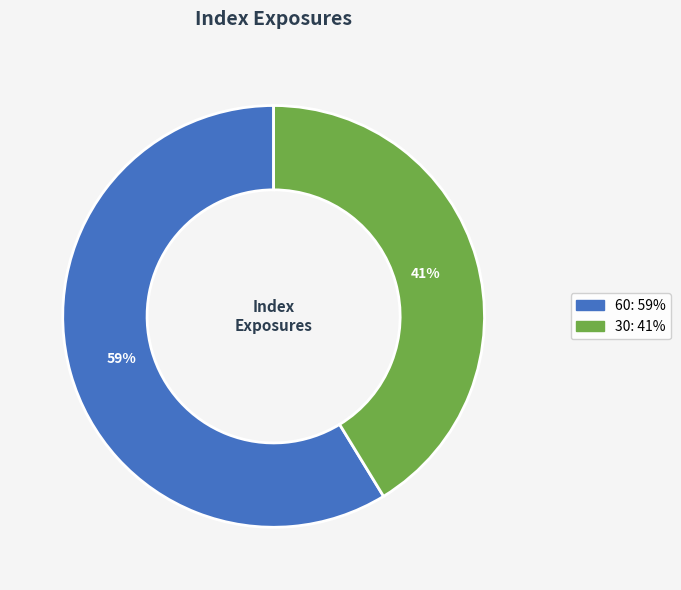

What is the largest slice in the pie chart?

60